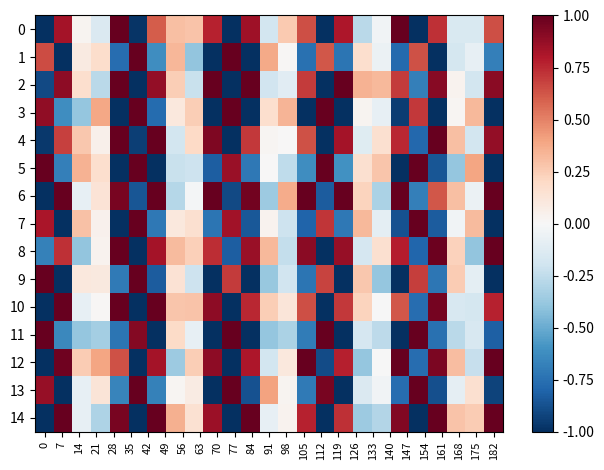

At which category is the sum across all series the highest?

28